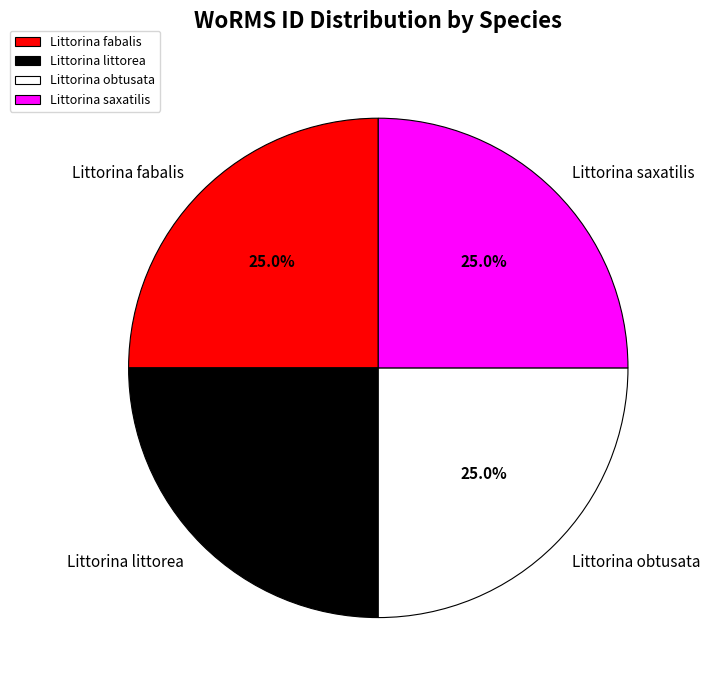

To the nearest percent, what is the average slice percentage?

25%